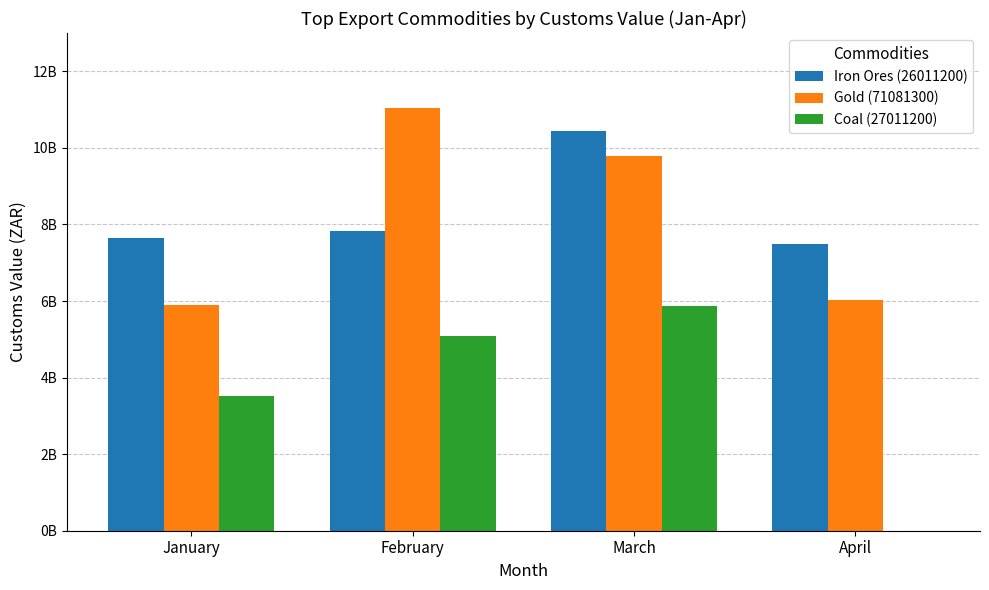

At which label is Coal (27011200) closest to 2935588899?

January